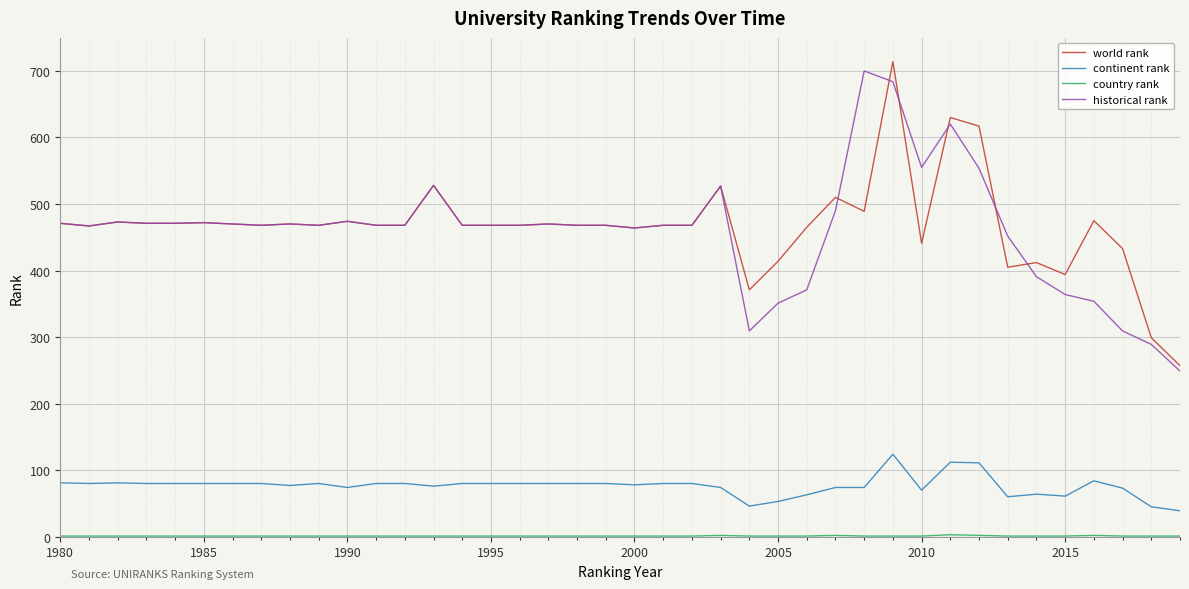

What is the maximum value for world rank?

714.0